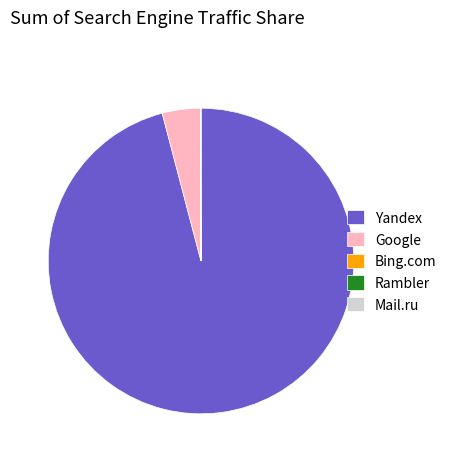

Does Google represent more than half of the total?

No